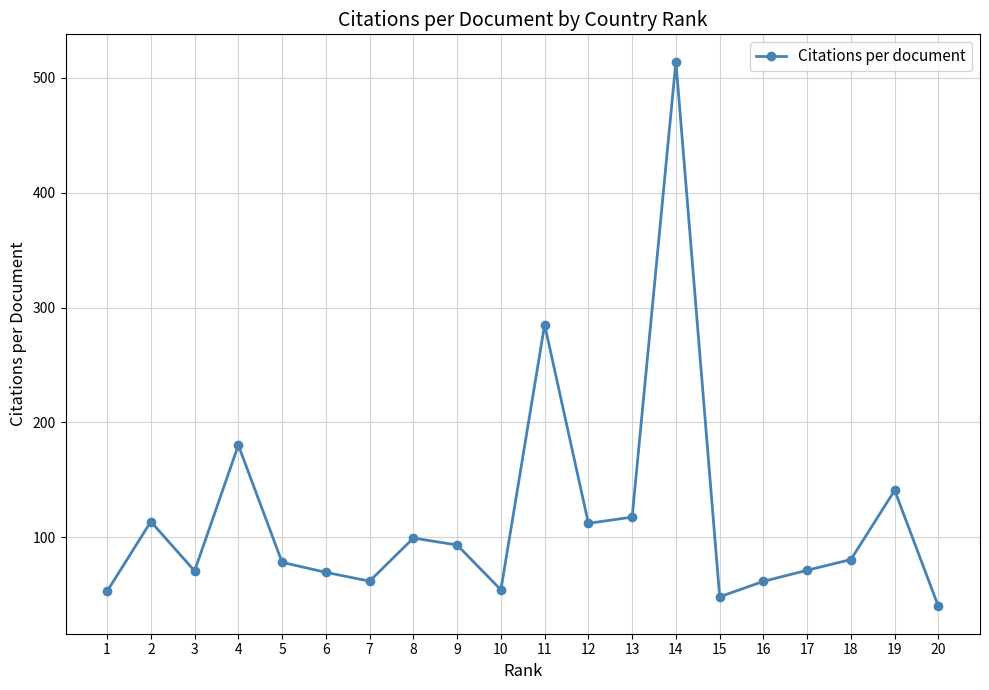

What is the difference between the maximum and minimum values?

474.4